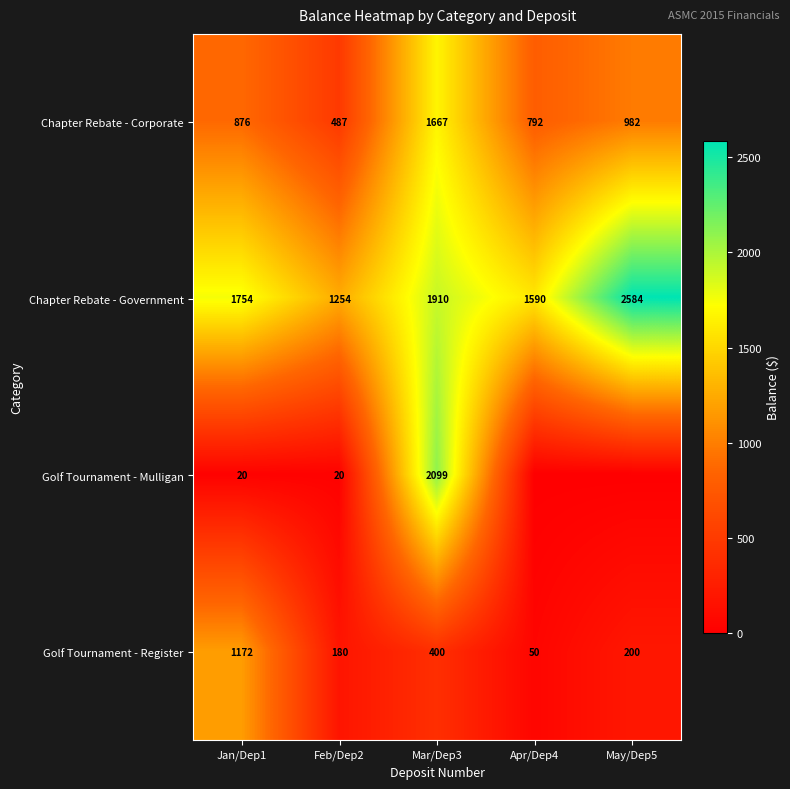

Is the value of Golf Tournament - Mulligan at Feb/Dep2 greater than the value of Chapter Rebate - Government at Feb/Dep2?

No